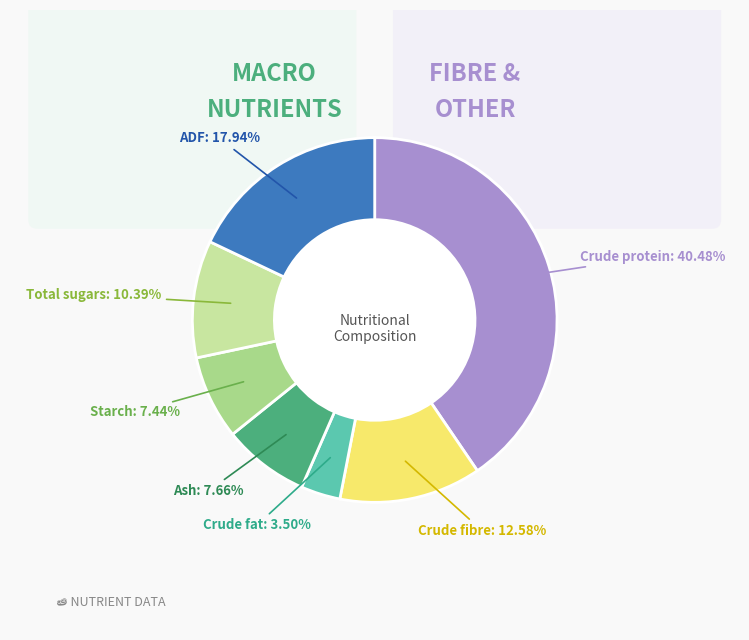

To the nearest percent, what is the combined percentage of Ash and Crude fat?

11%